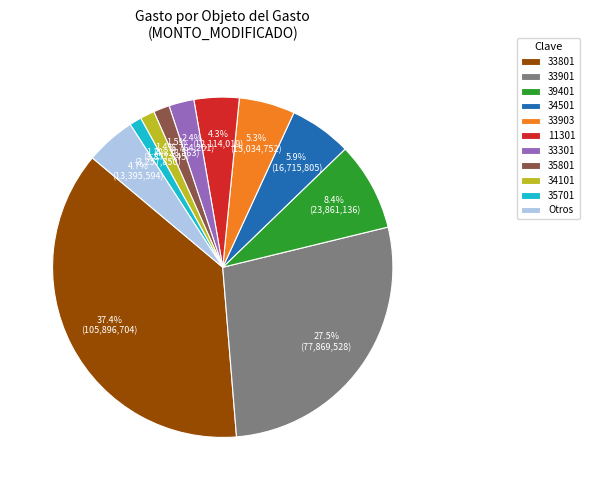

What is the largest slice in the pie chart?

33801